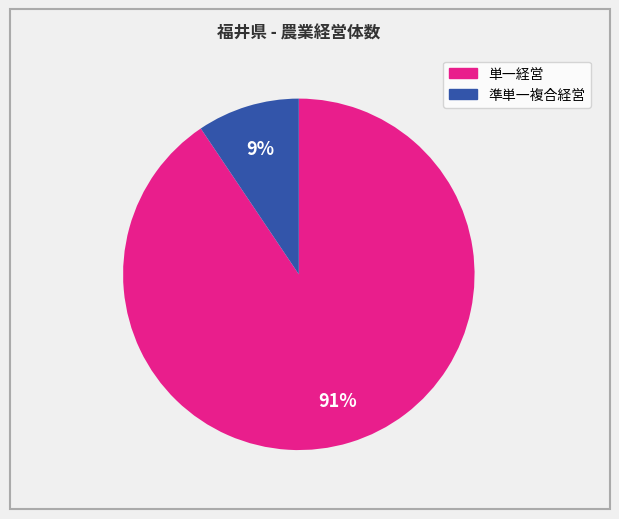

How many segments does this pie chart have?

2